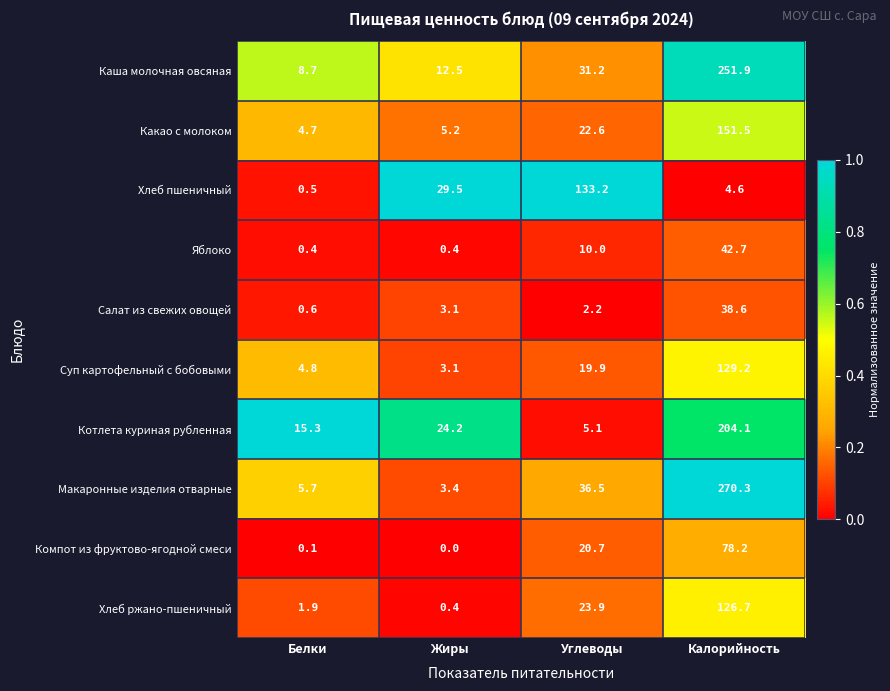

At which label does Хлеб ржано-пшеничный first exceed 23?

Углеводы